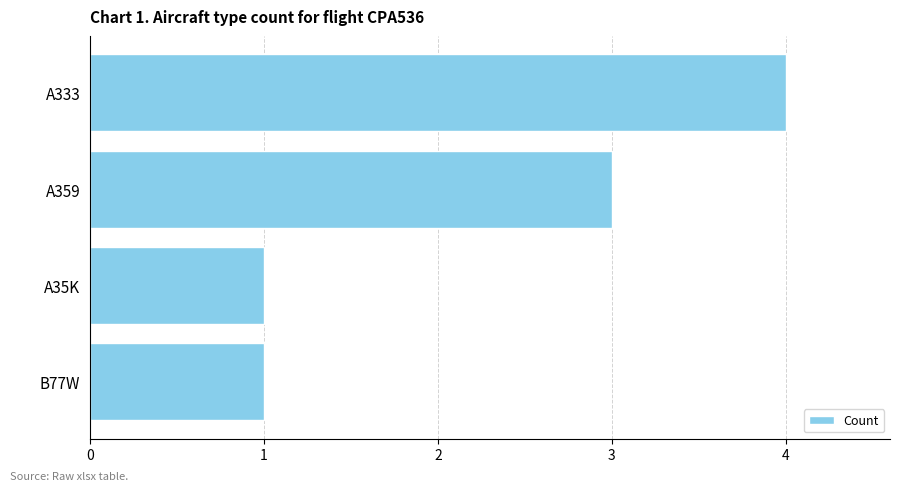

What is the difference between the maximum and second lowest values?

3